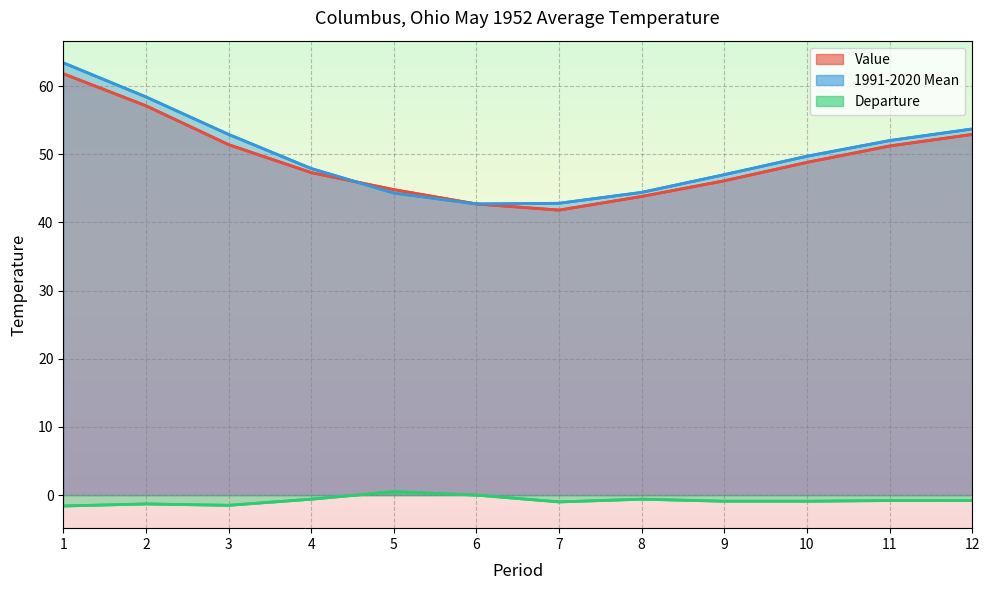

List the labels in order of Departure value, smallest first.

1, 3, 2, 7, 9, 10, 11, 12, 4, 8, 6, 5